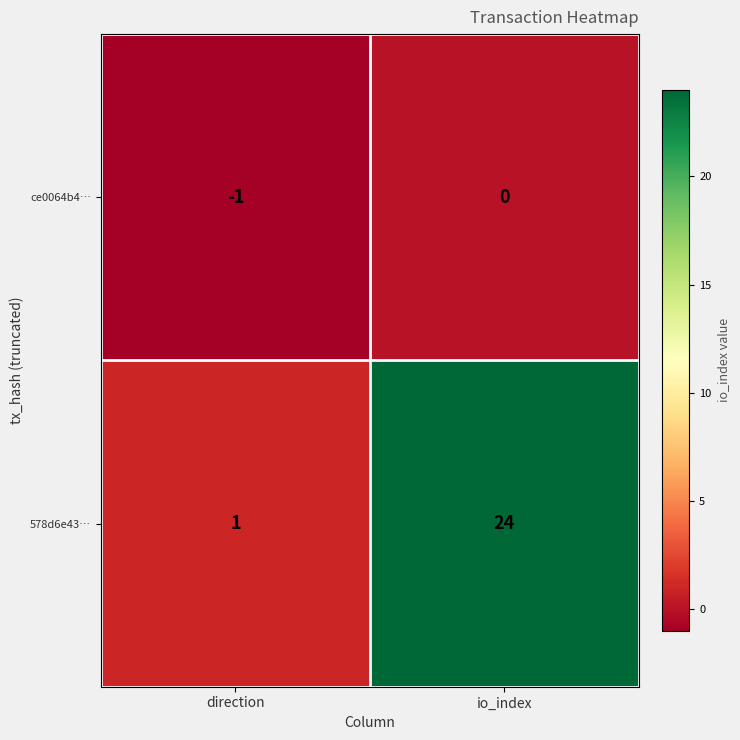

True or false: ce0064b4… has a value of -2 at direction.

False